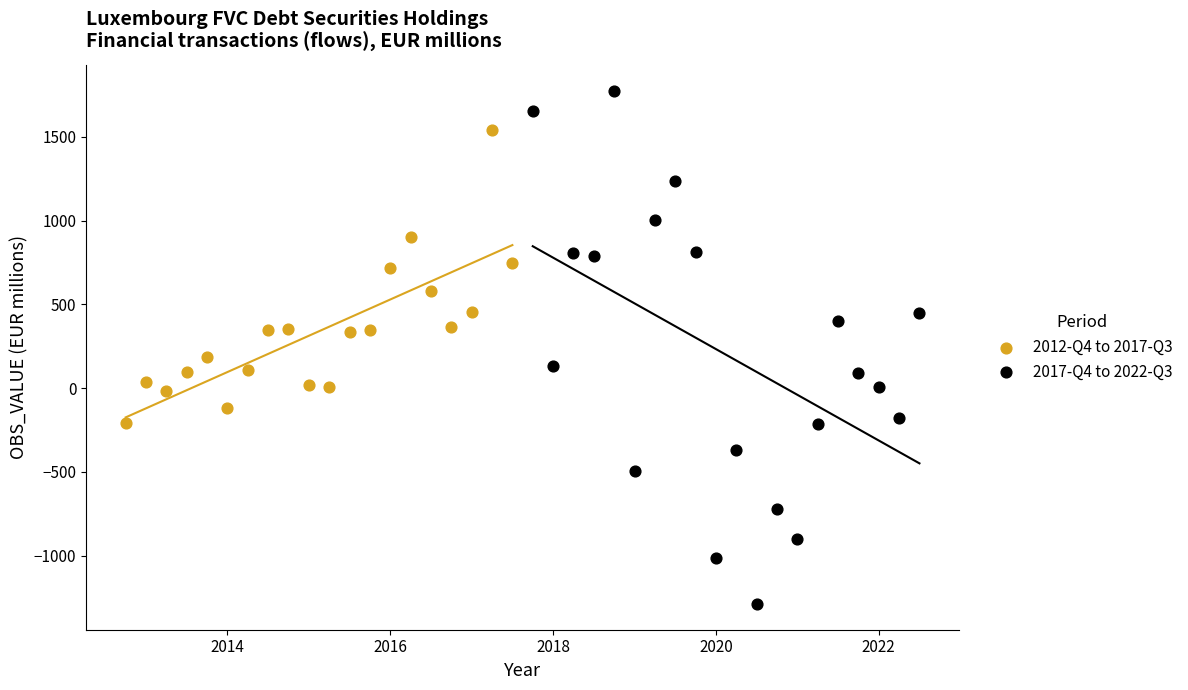

Which series reaches the minimum Y coordinate?

2017-Q4 to 2022-Q3